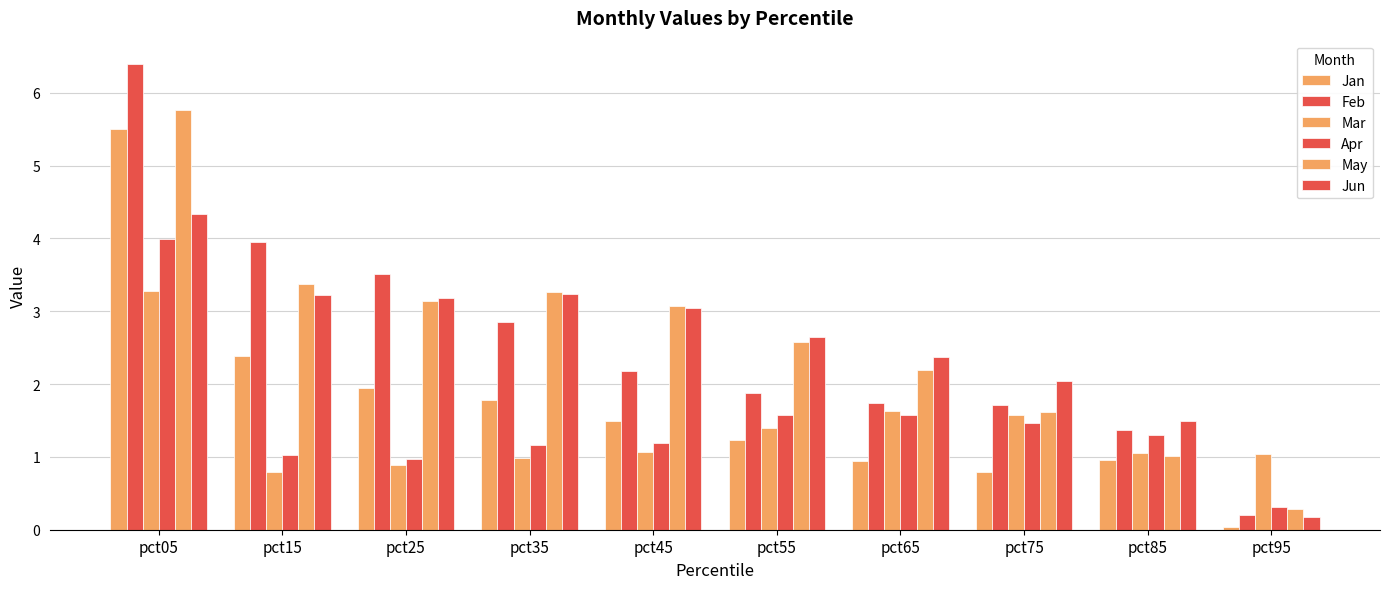

What is the sum of all Feb values?

25.8